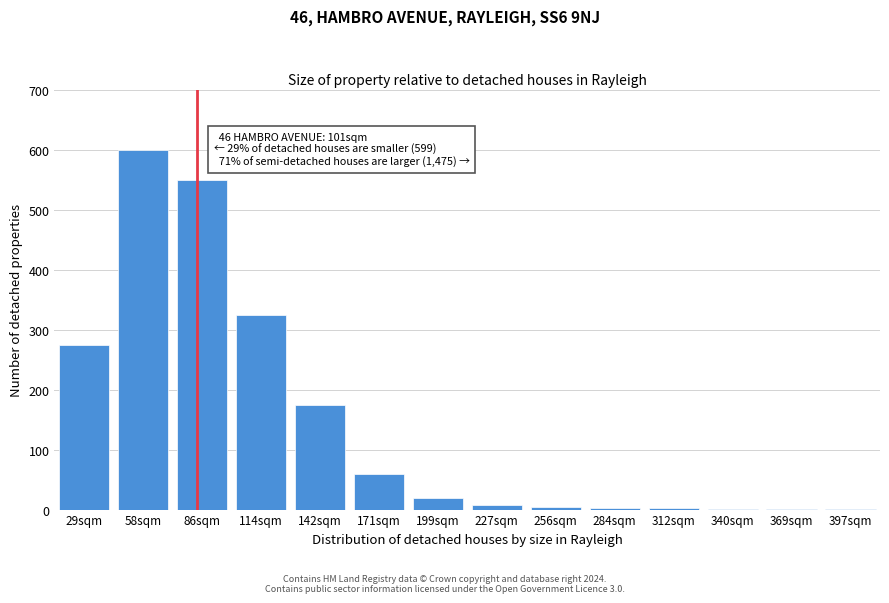

At which category does the chart reach its peak across all series?

58sqm